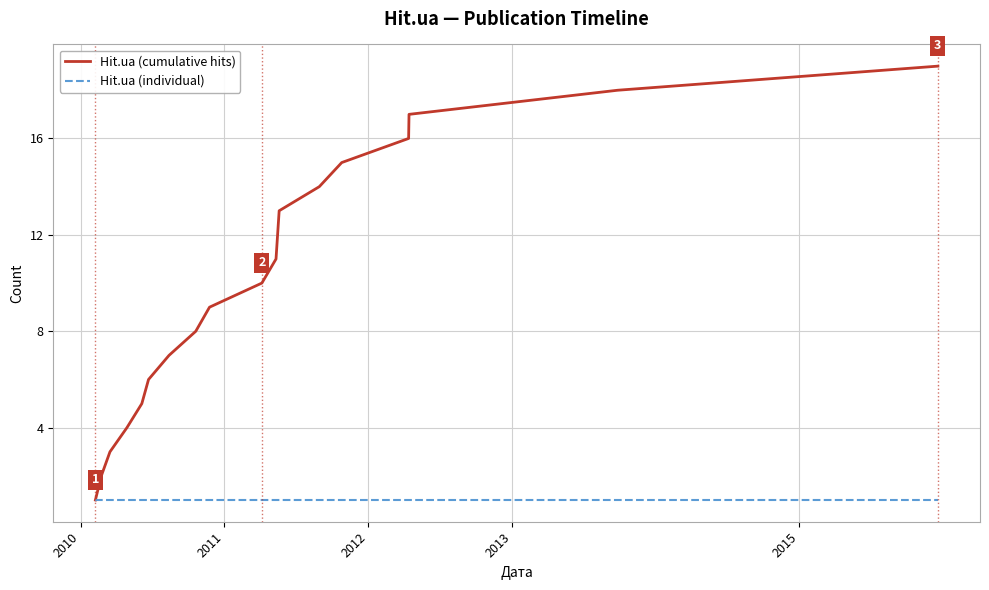

Which series has the largest total across all categories?

Hit.ua (cumulative hits)